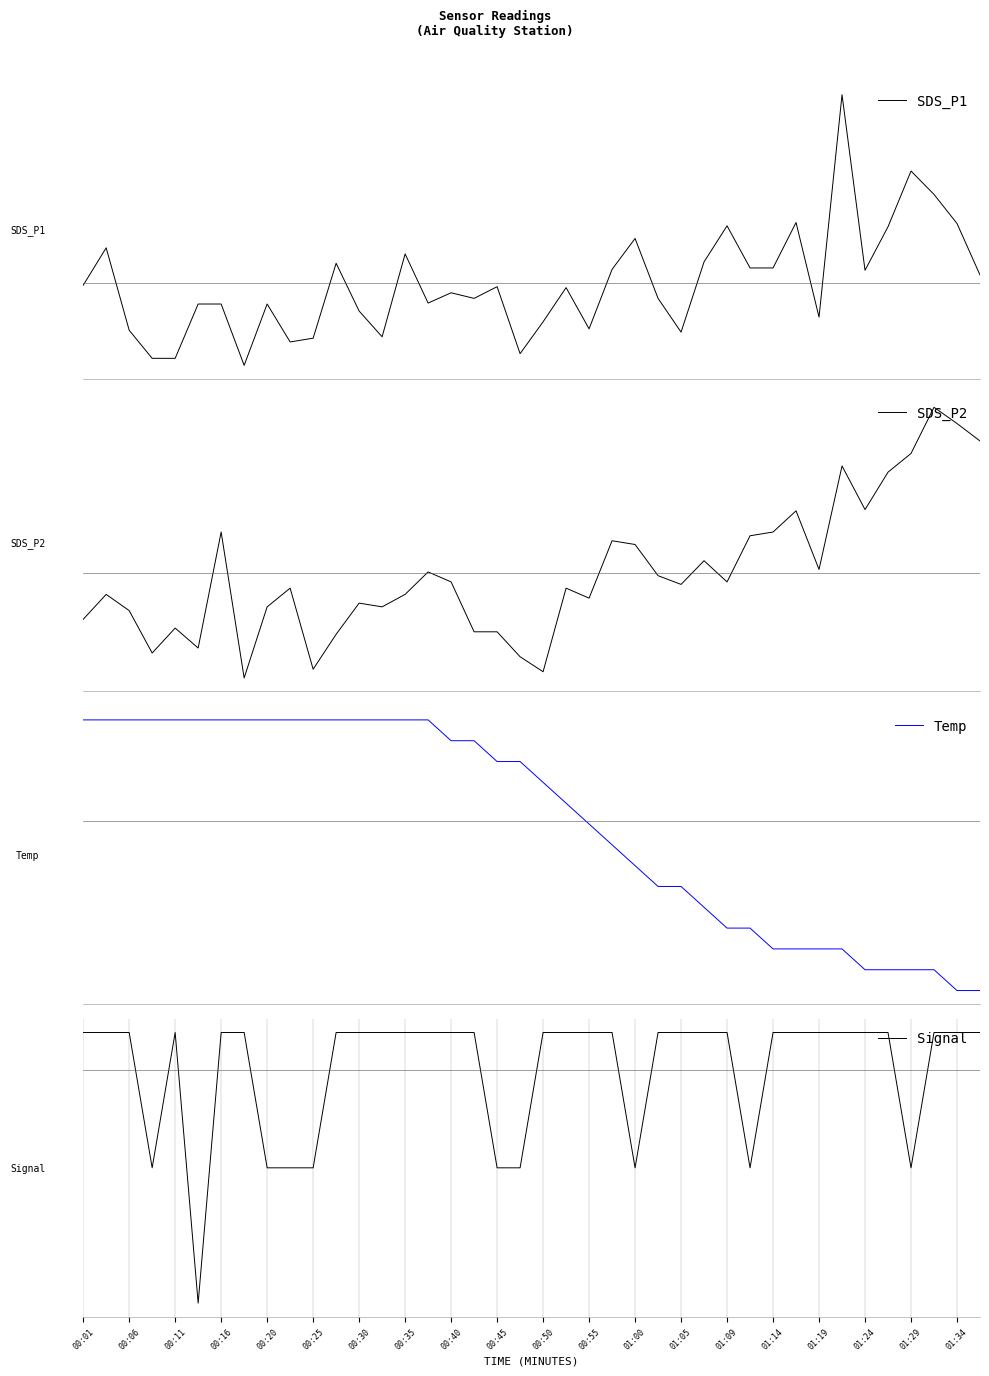

Is it true that Temp equals -0.4 at 27?

True